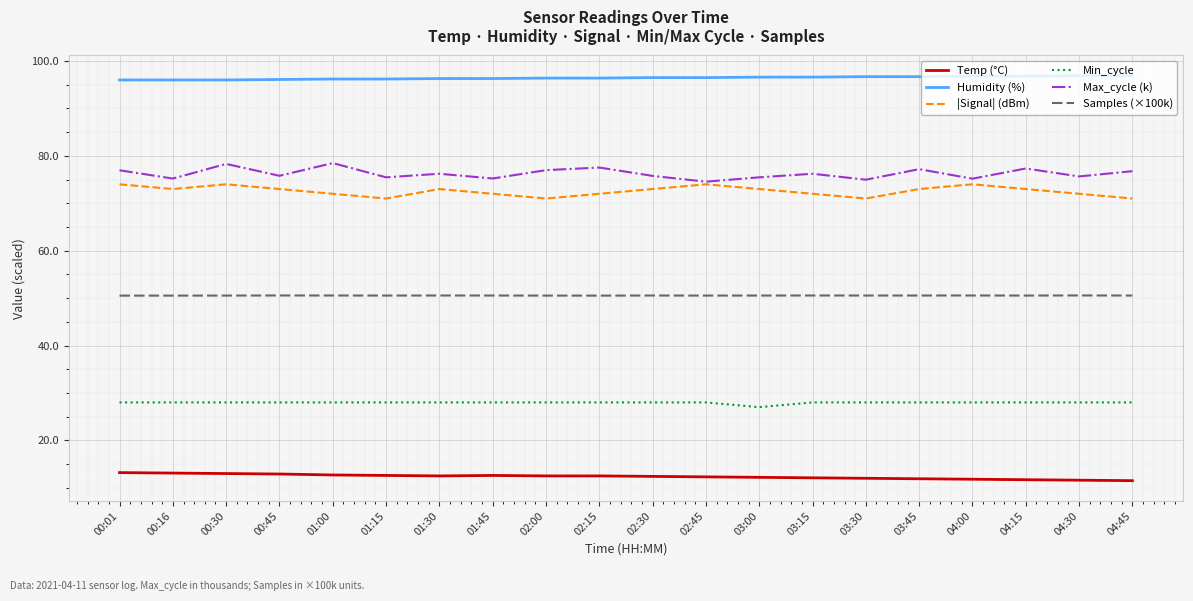

How many interior local peaks does the |Signal| (dBm) series have?

4